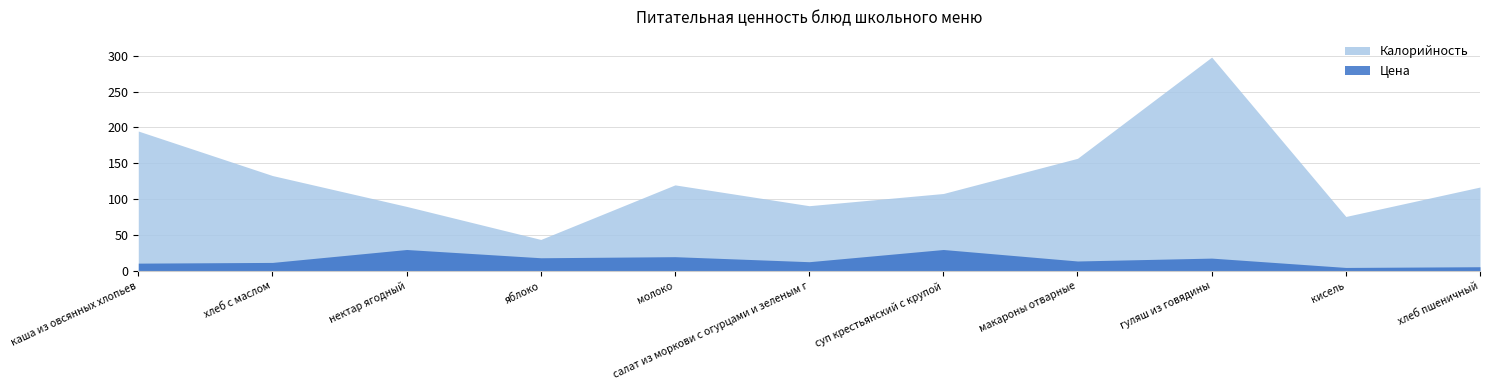

At which label is Калорийность closest to 171?

макароны отварные